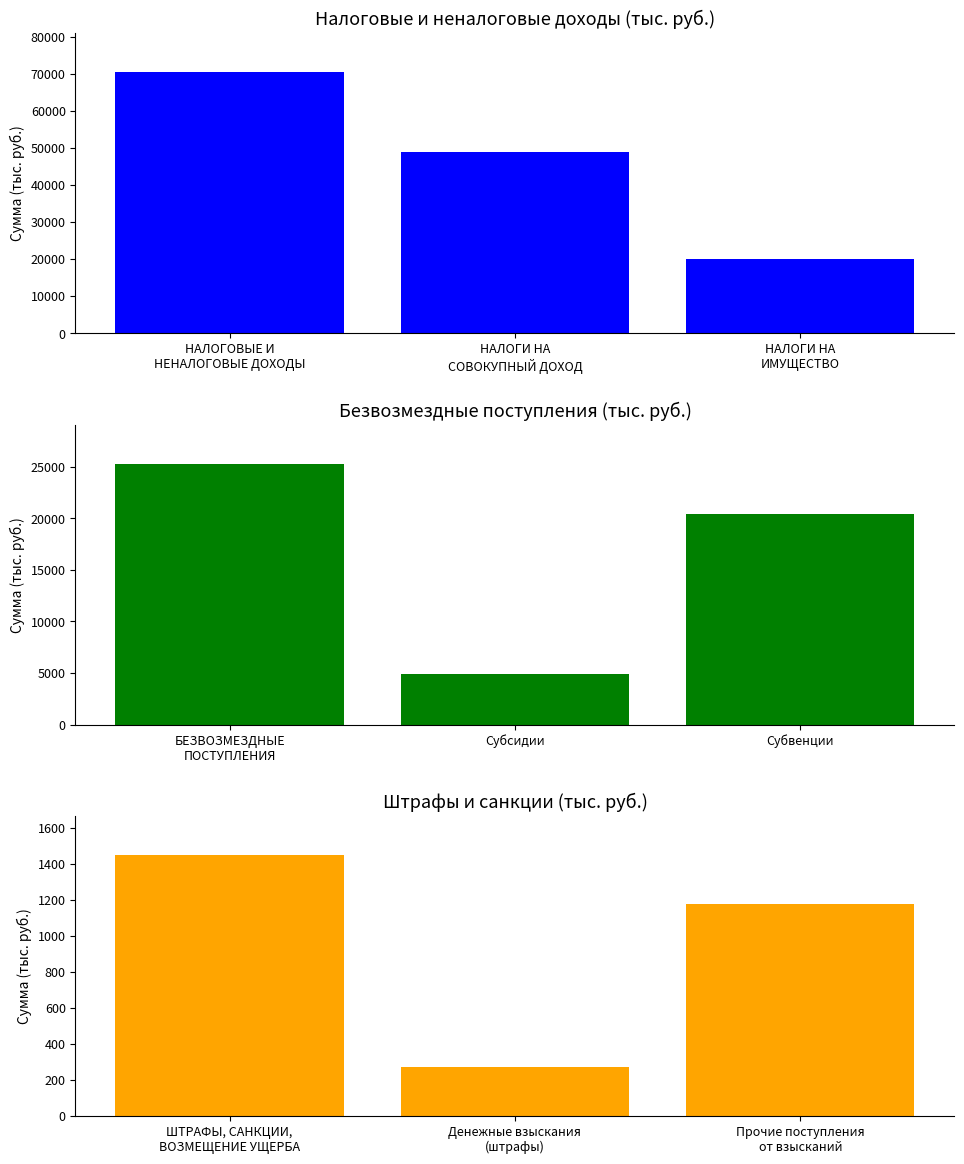

List the series in order of their overall mean, lowest first.

Штрафы и санкции, Безвозмездные поступления, Налоговые и неналоговые доходы